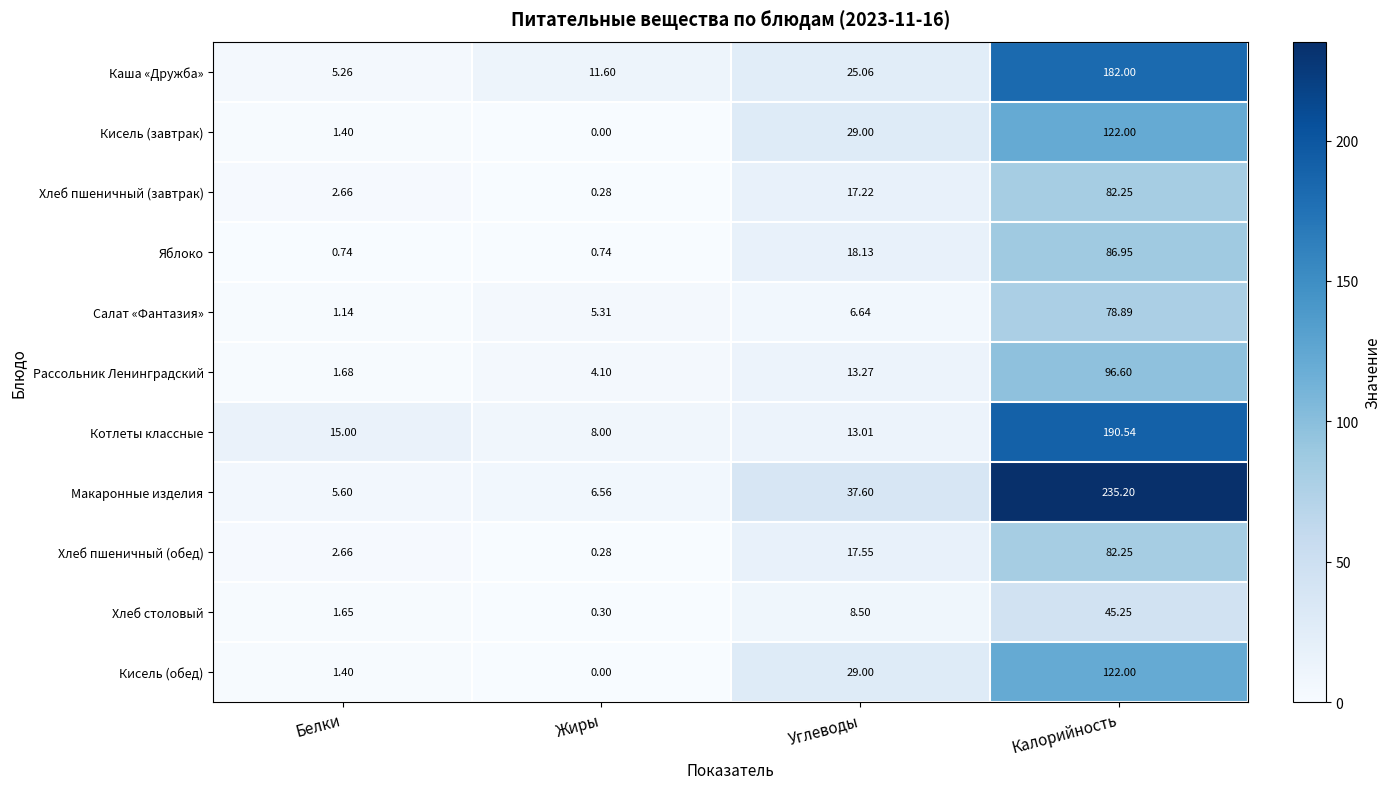

List the labels in order of Кисель (завтрак) value, largest first.

Калорийность, Углеводы, Белки, Жиры